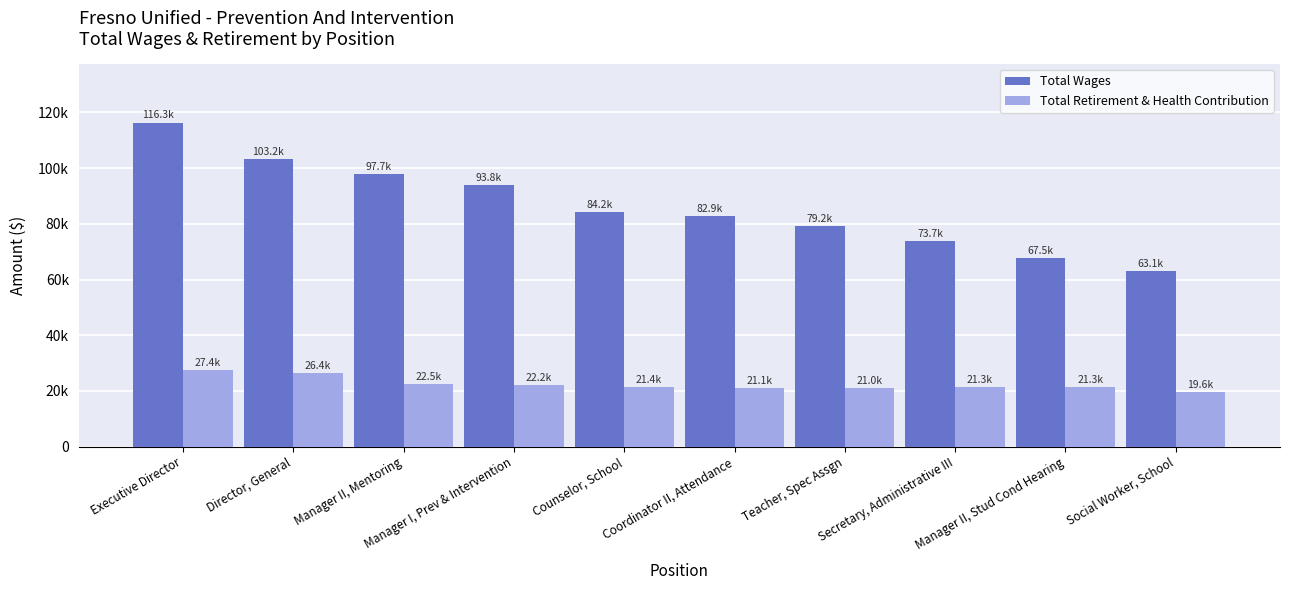

Which label corresponds to the largest value in the chart?

Executive Director